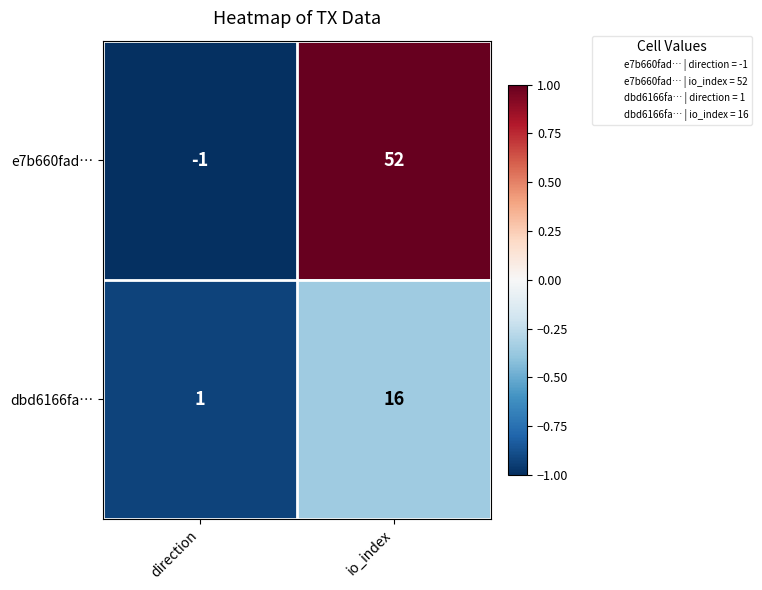

Which series changed the most between direction and io_index?

e7b660fad…